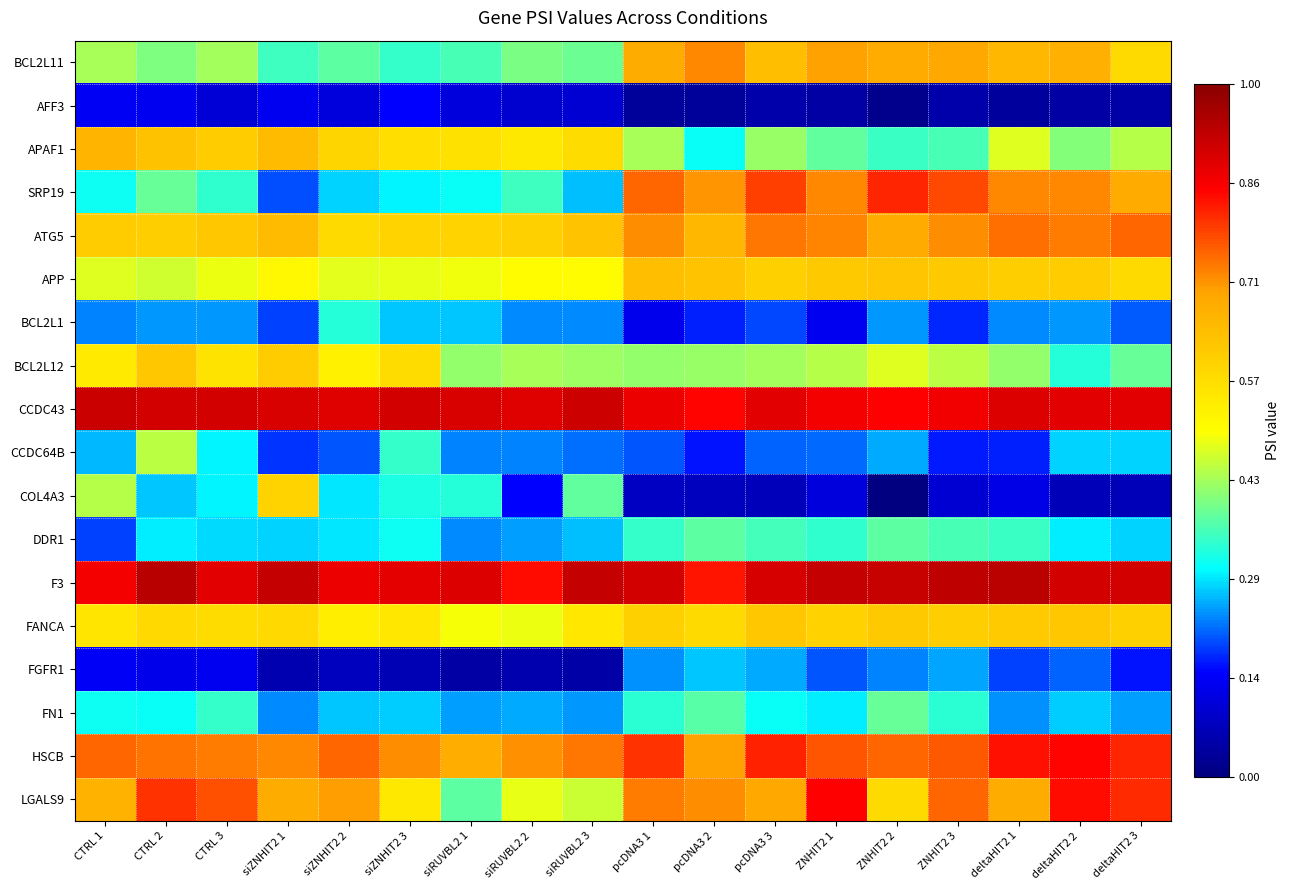

What is the difference between the highest and lowest values at siZNHIT2 3?

0.8